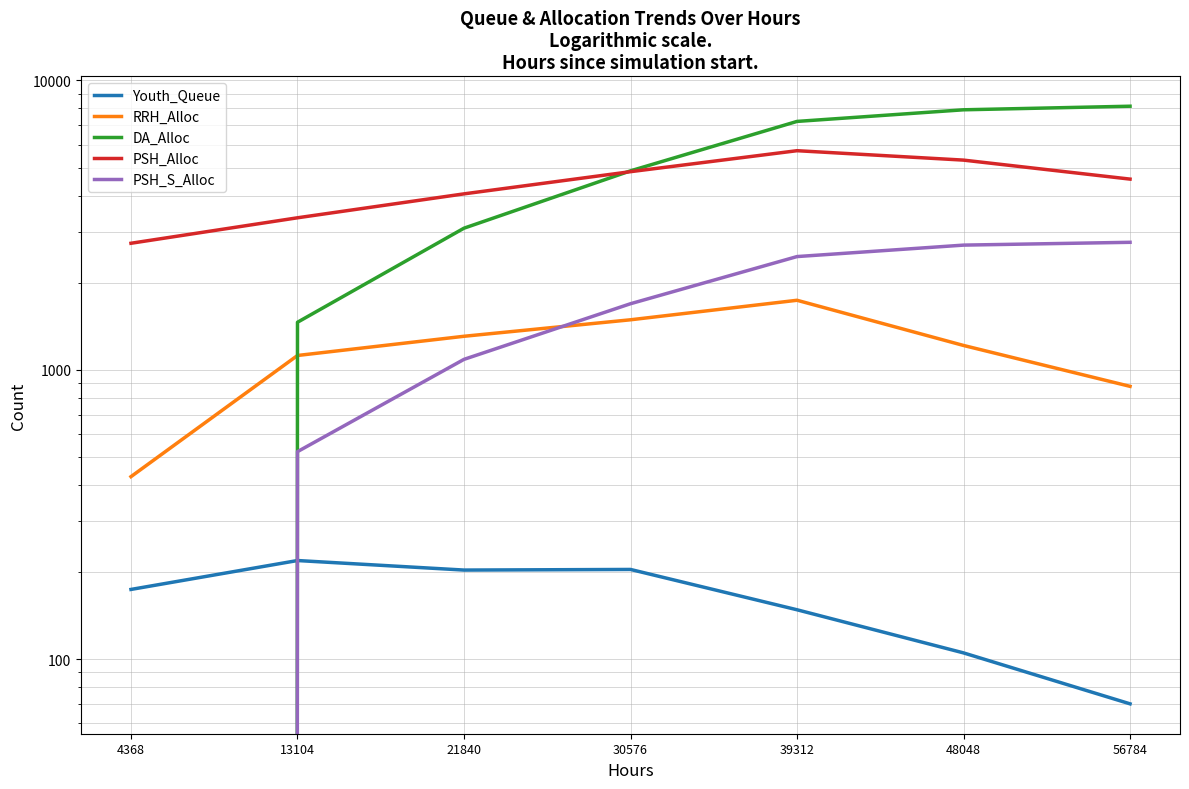

How many data points in DA_Alloc are above 4869?

3